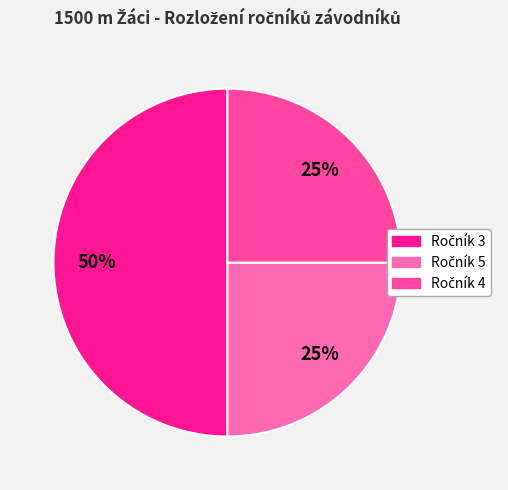

To the nearest percent, what is the average slice percentage?

33%